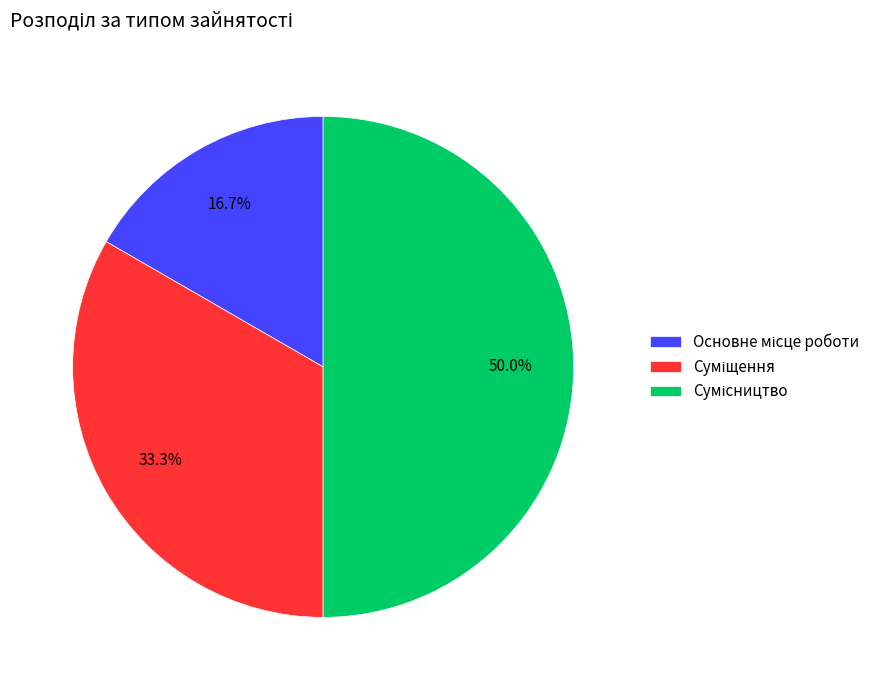

Rank the categories by value from highest to lowest.

Сумісництво, Суміщення, Основне місце роботи